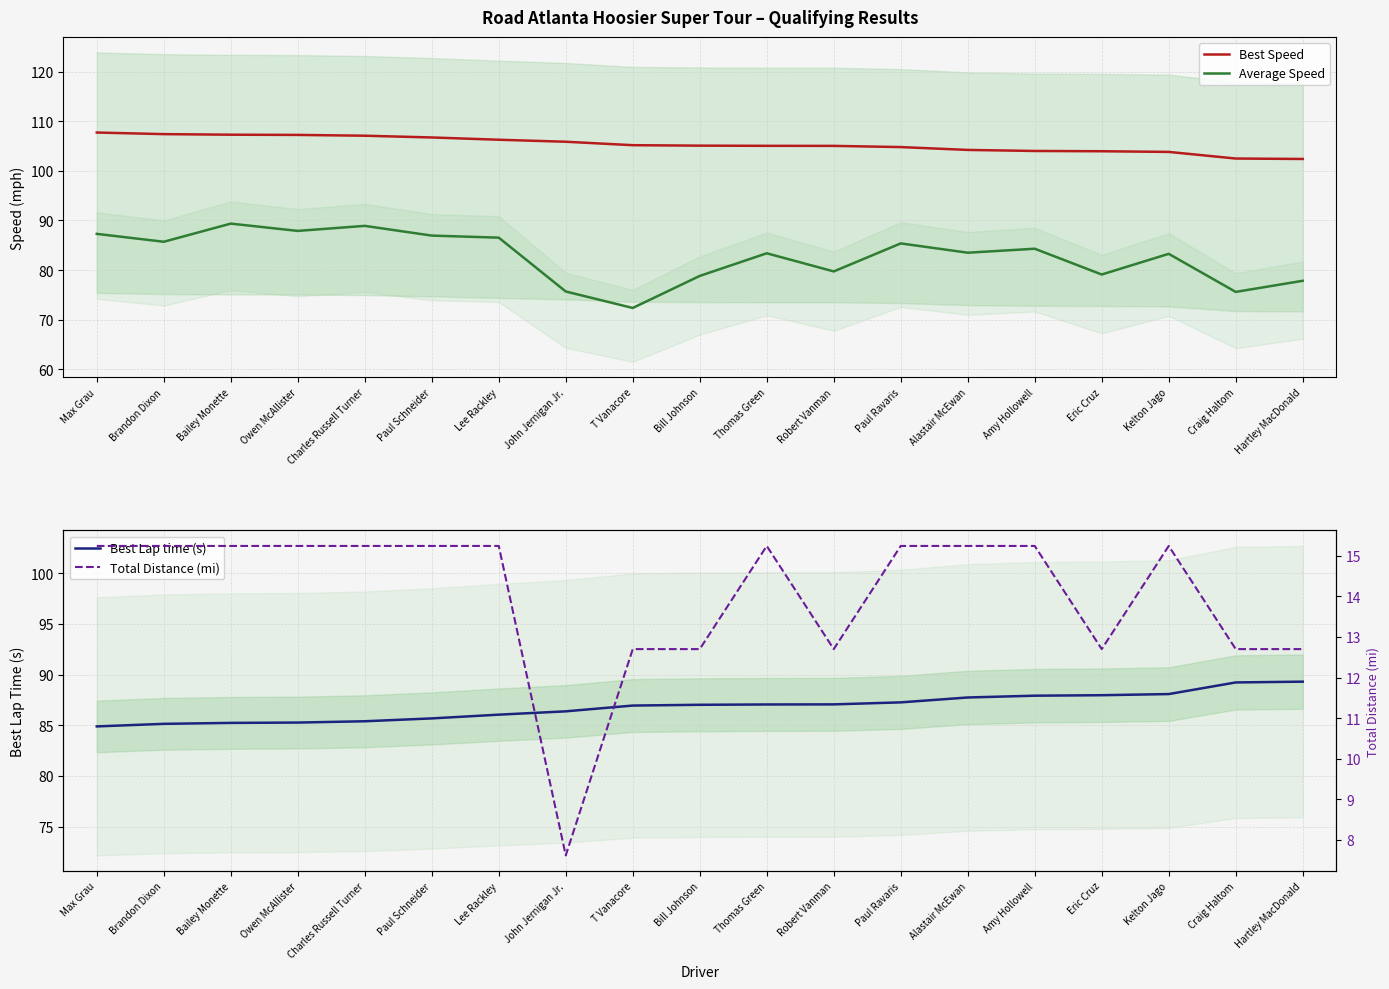

The value of Best Speed at Bailey Monette is 73.7. True or false?

False